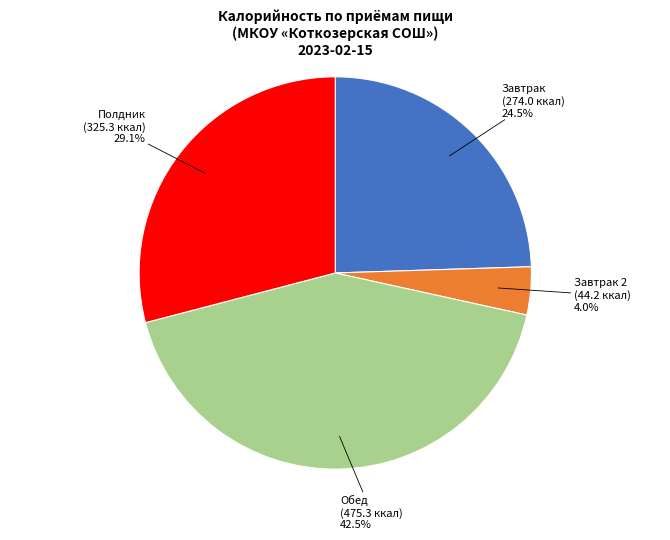

Between Завтрак and Завтрак 2, which is larger?

Завтрак